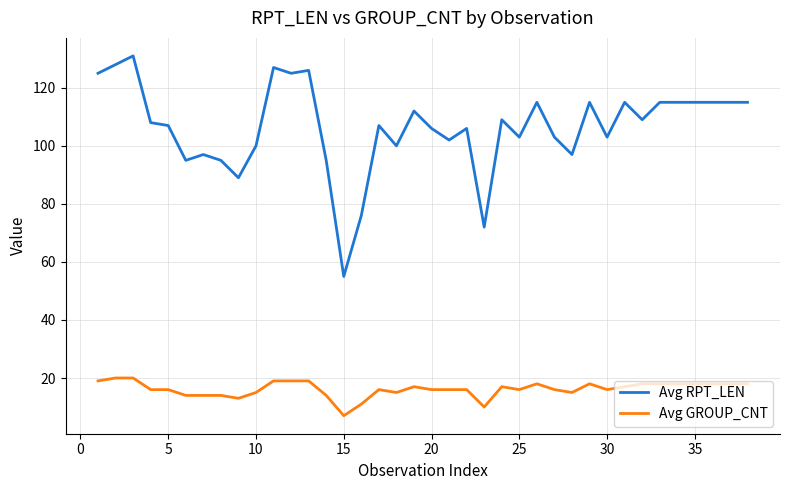

What is the difference between the maximum and minimum values in the Avg RPT_LEN series?

76